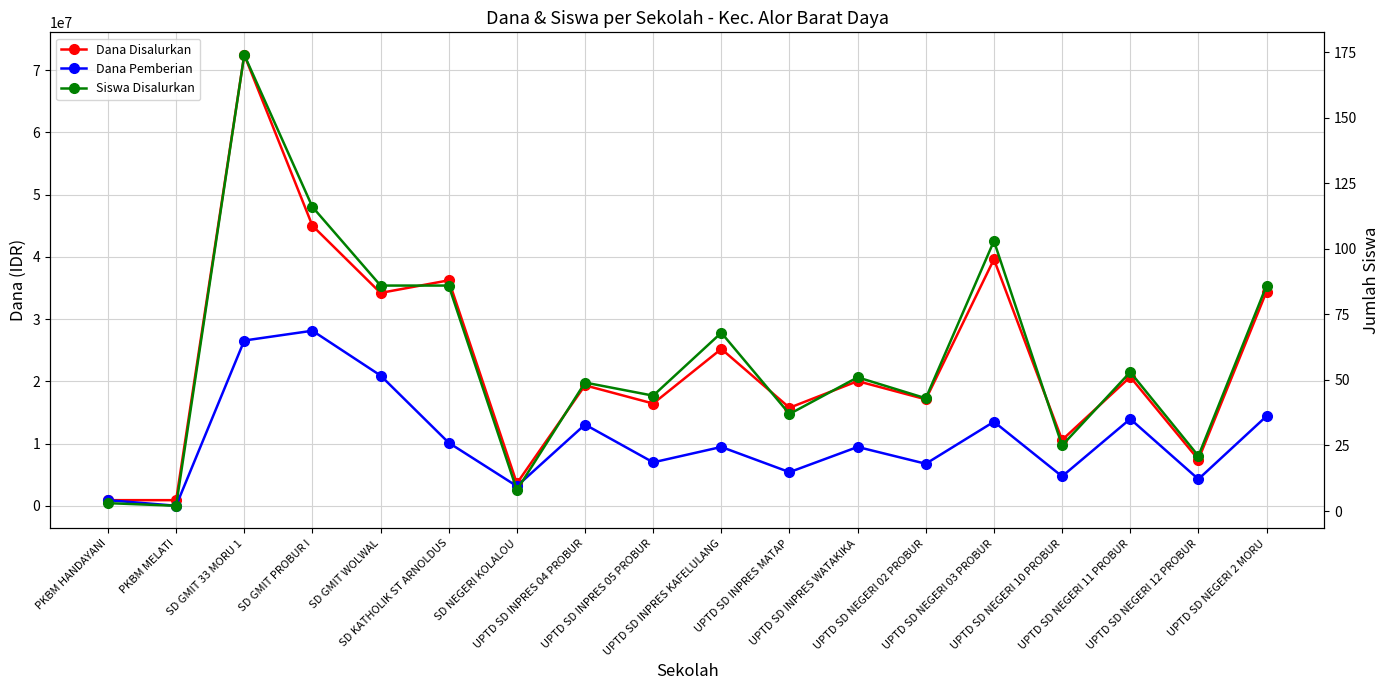

True or false: Dana Disalurkan and Siswa Disalurkan intersect in this chart.

False